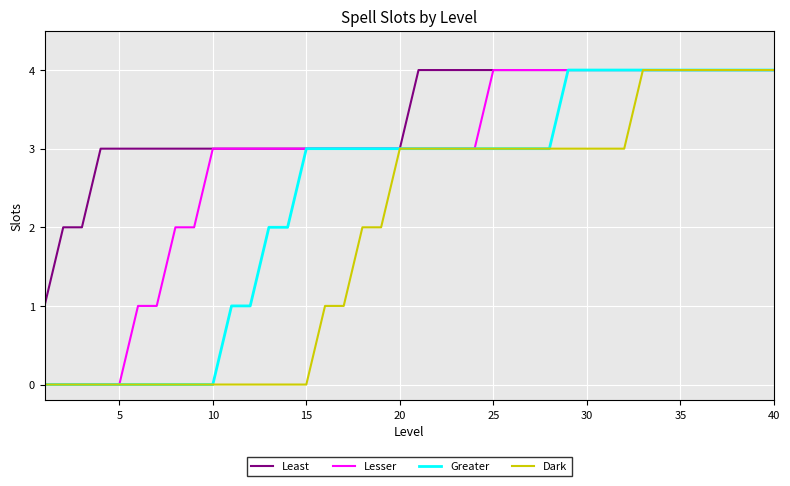

Which series has the largest total across all categories?

Least